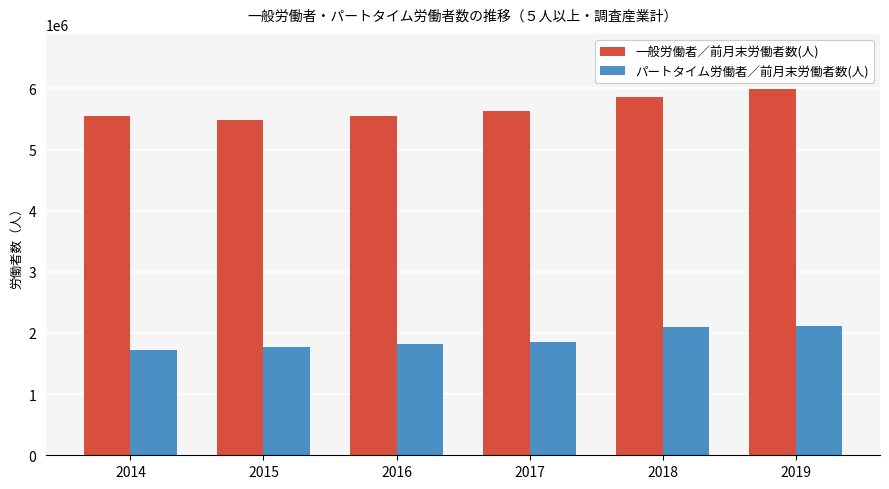

The パートタイム労働者／前月末労働者数(人) series shows 1069732 at 2016. True or false?

False